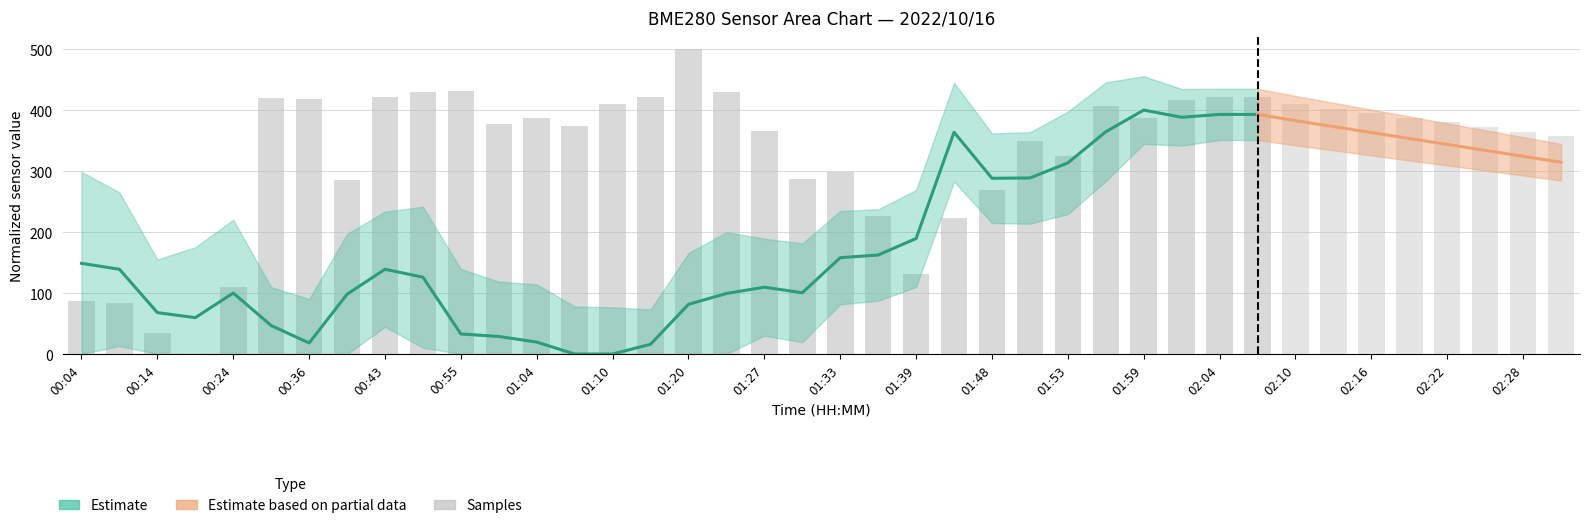

How many positive values are there?

31